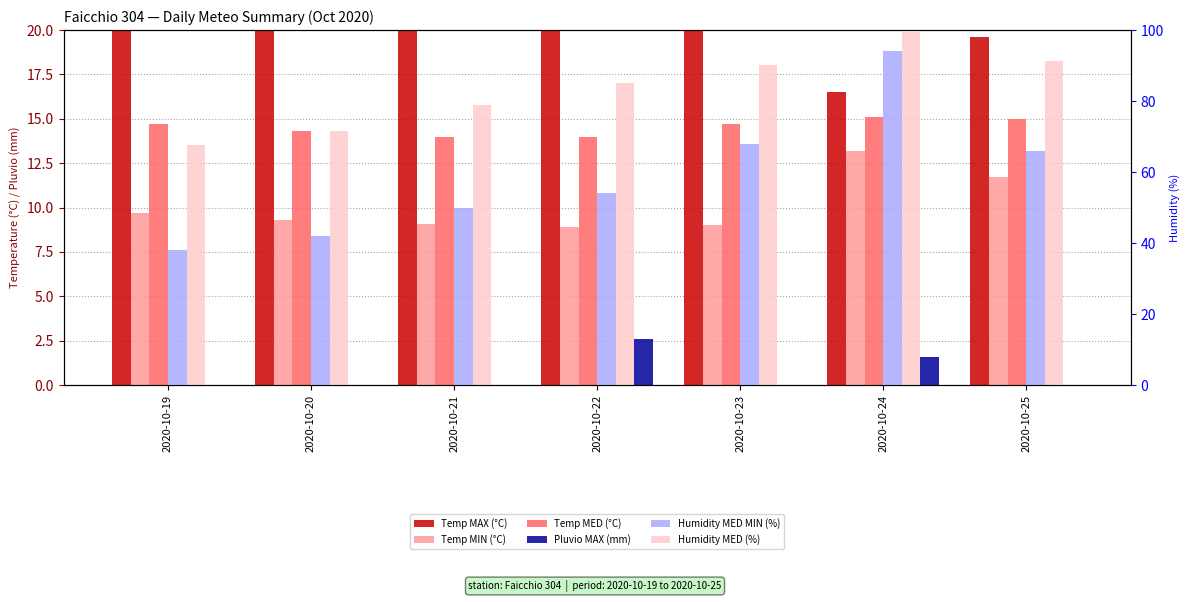

Which series has the widest spread of values?

Humidity MED MIN (%)